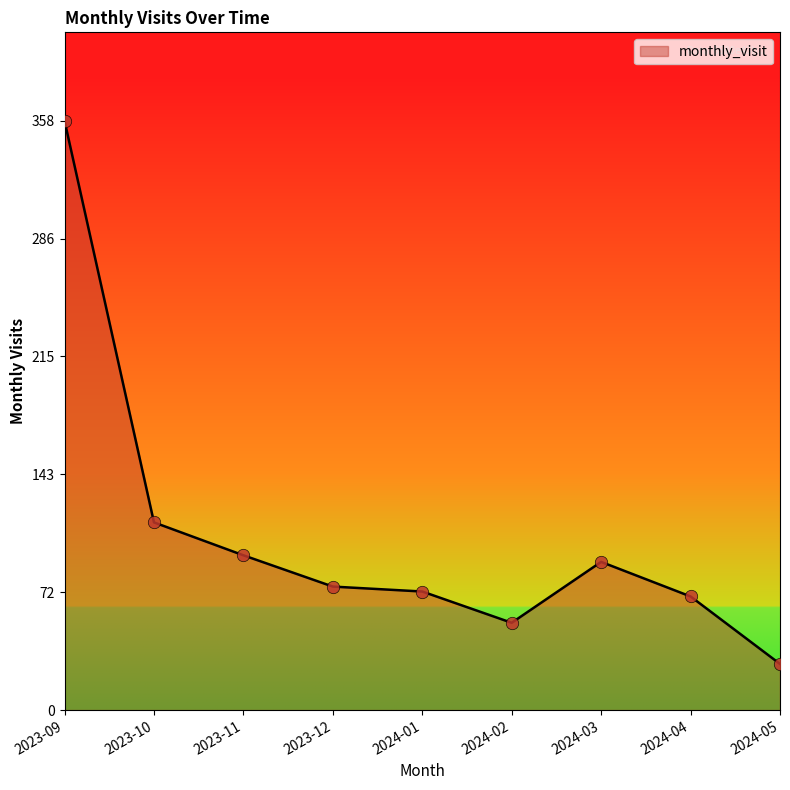

What is the change in value from 2023-12 to 2024-05?

-47